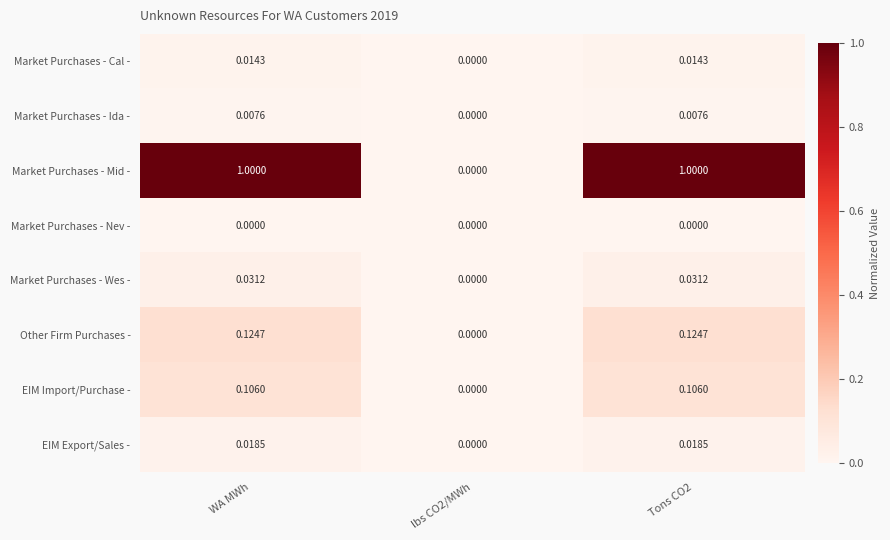

What is the maximum value shown in the chart?

1.0